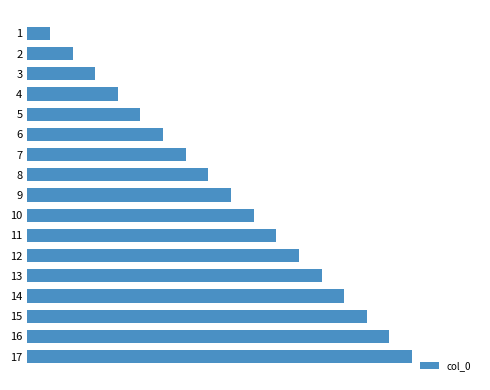

Does the chart contain any negative values?

No